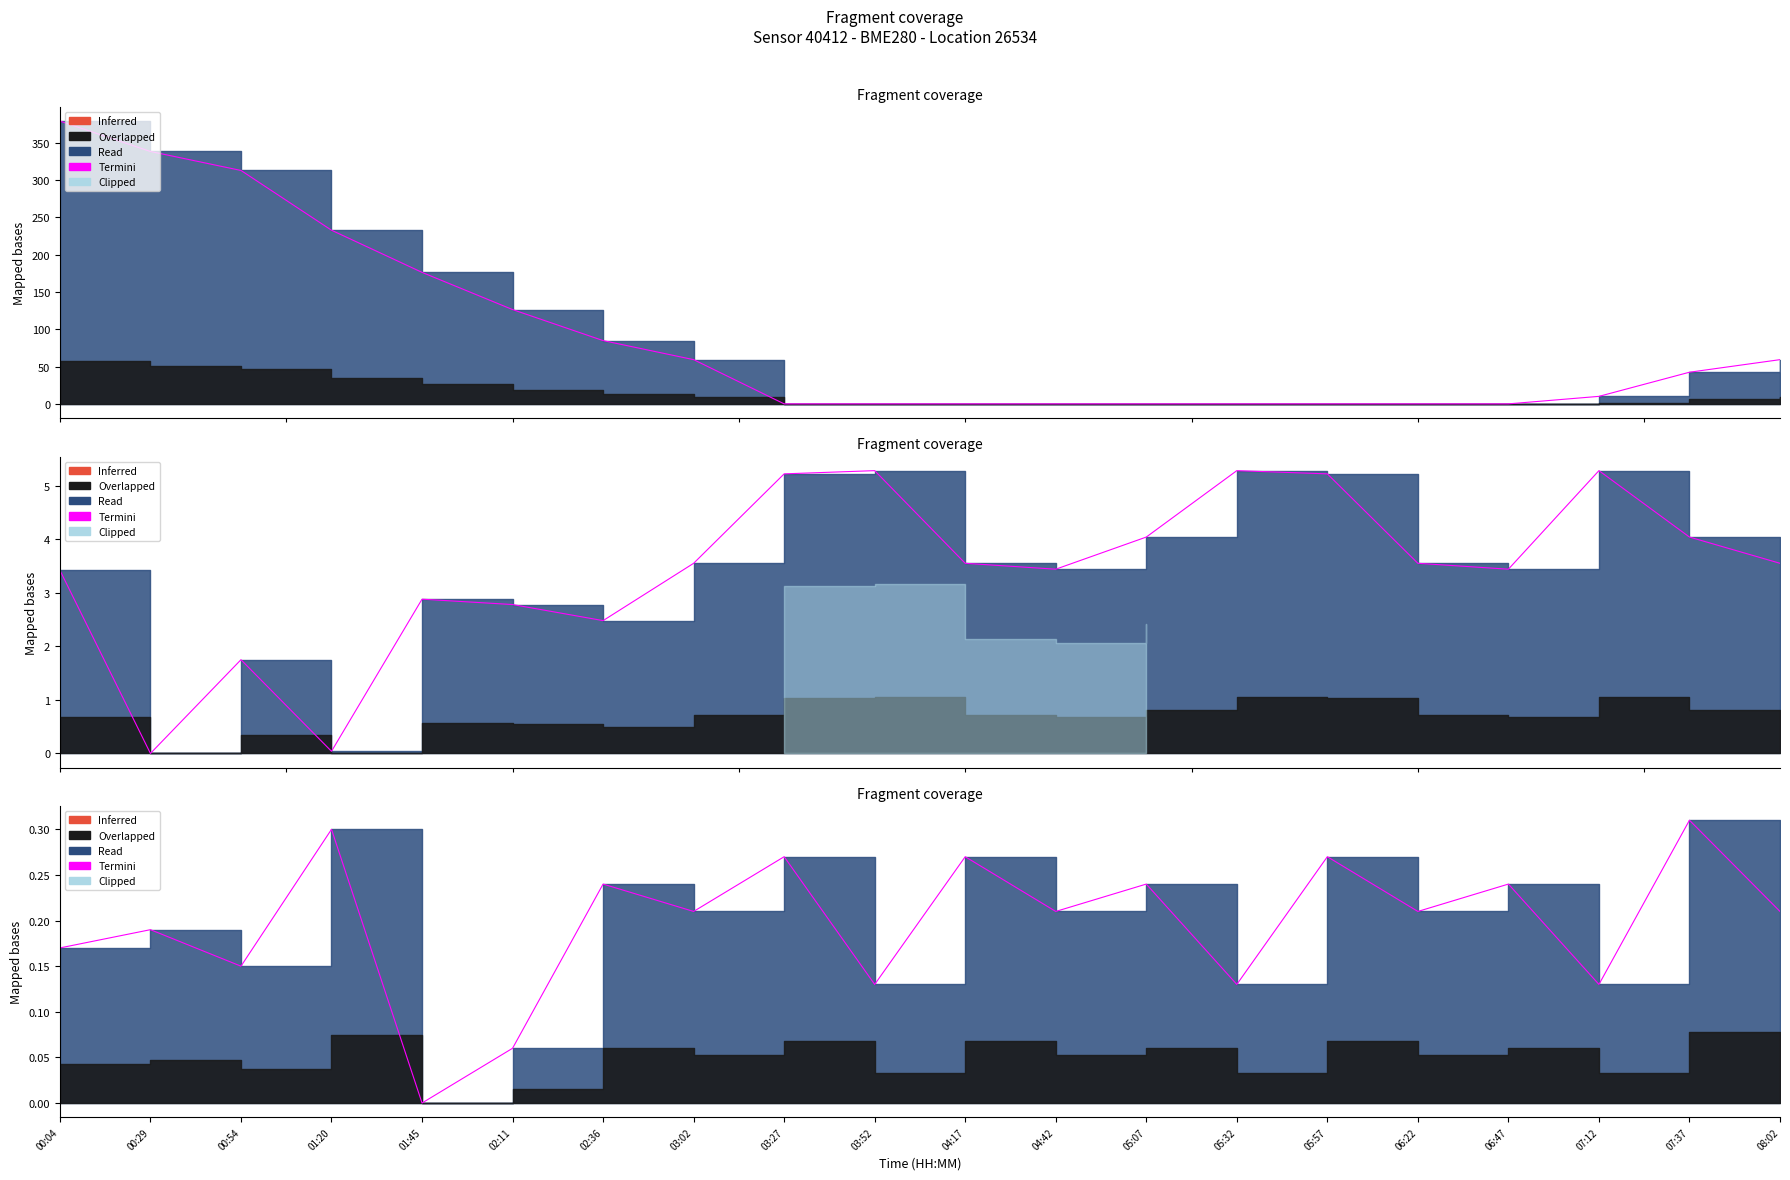

How many positive values are there?

19